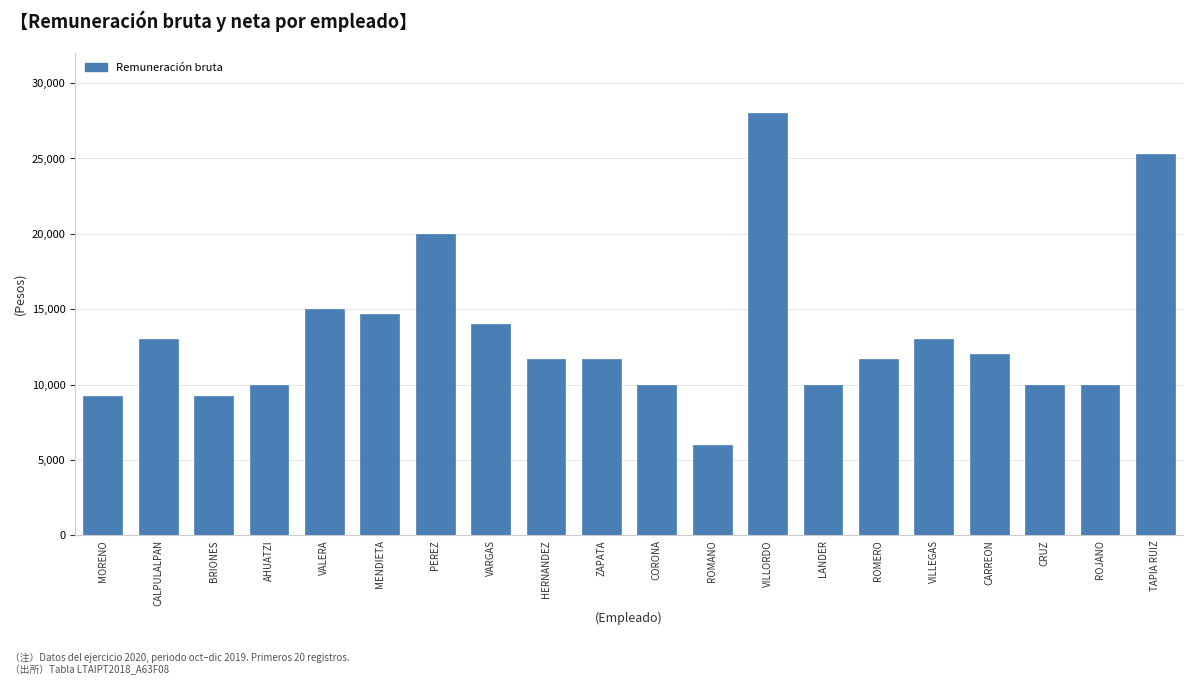

What is the ratio of the value at ZAPATA to the value at CORONA?

1.2